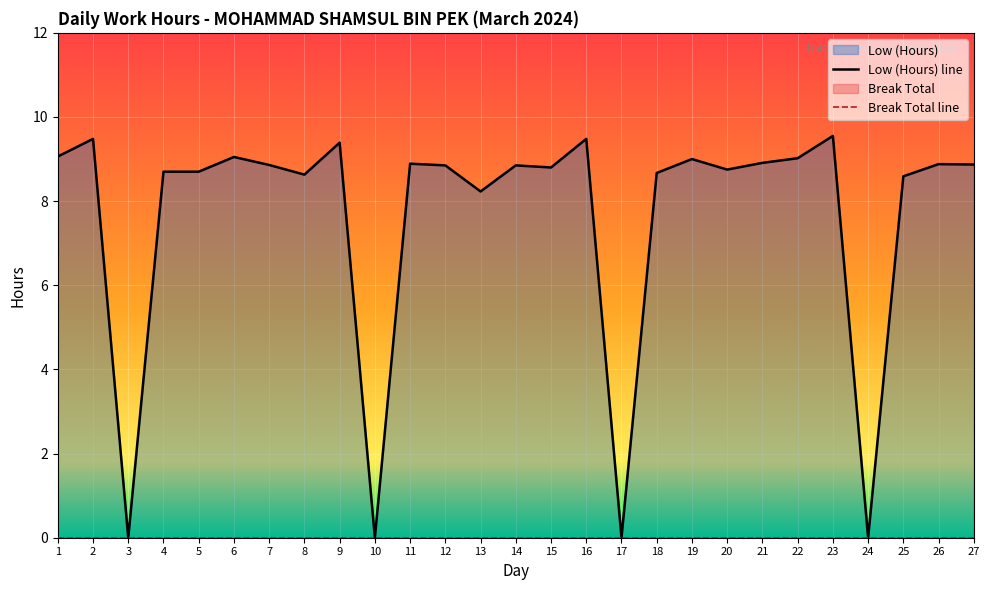

Between 10 and 24, which series saw the biggest shift?

Low (Hours) line